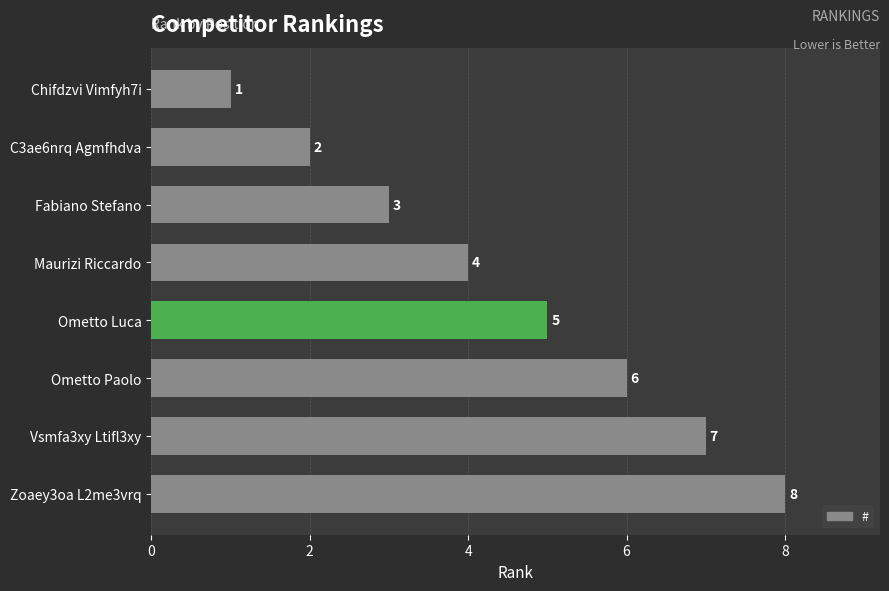

What is the change in value from Zoaey3oa L2me3vrq to C3ae6nrq Agmfhdva?

-6